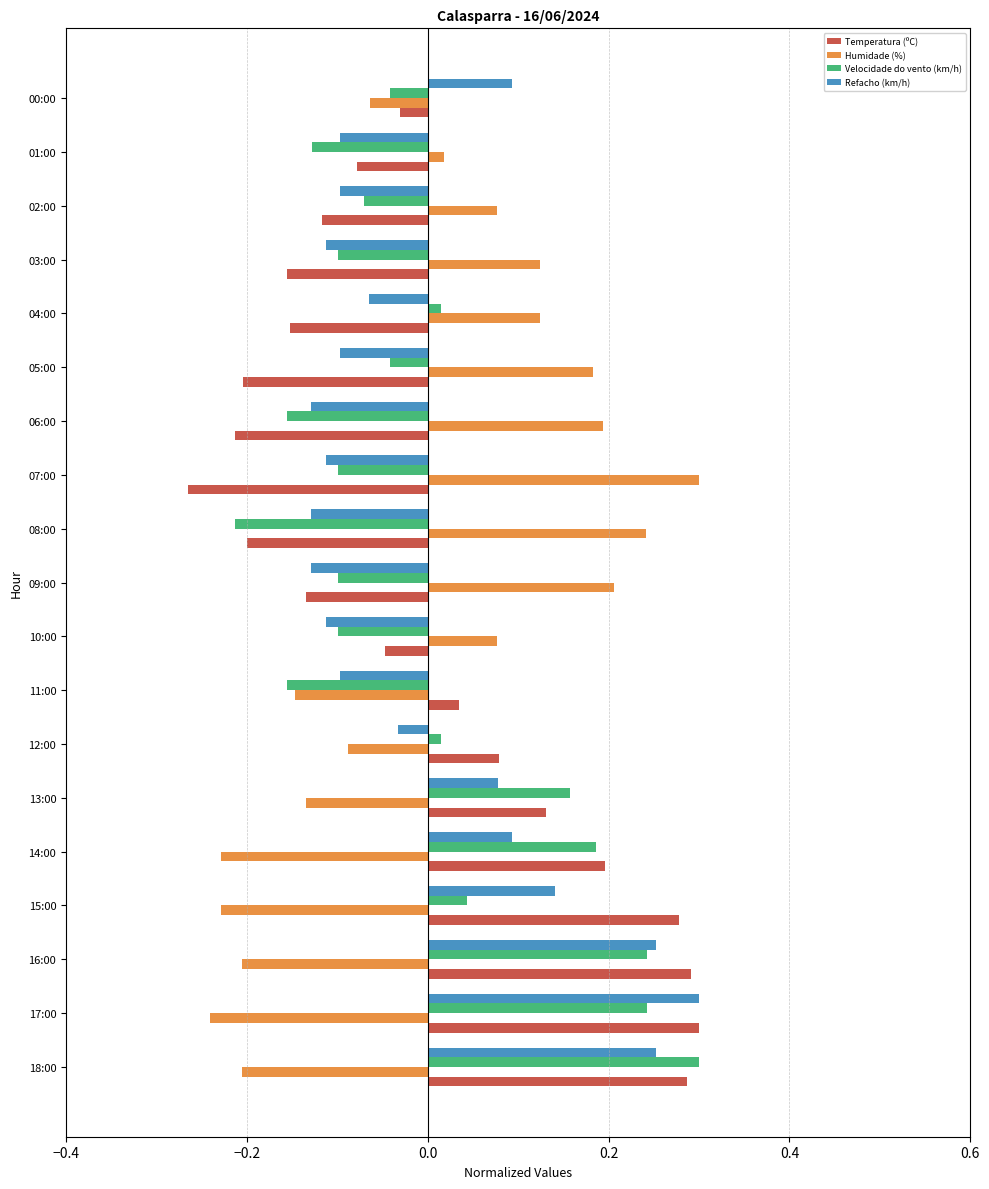

Count the number of data series in this chart.

4